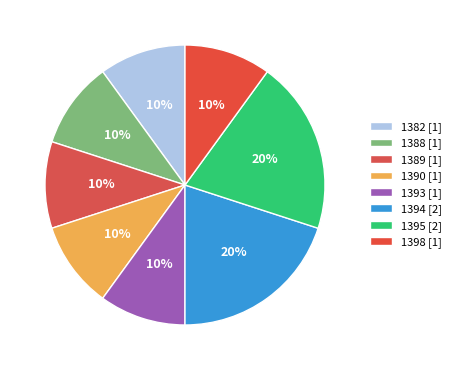

What is the total percentage of 1389 and 1382?

20.0%